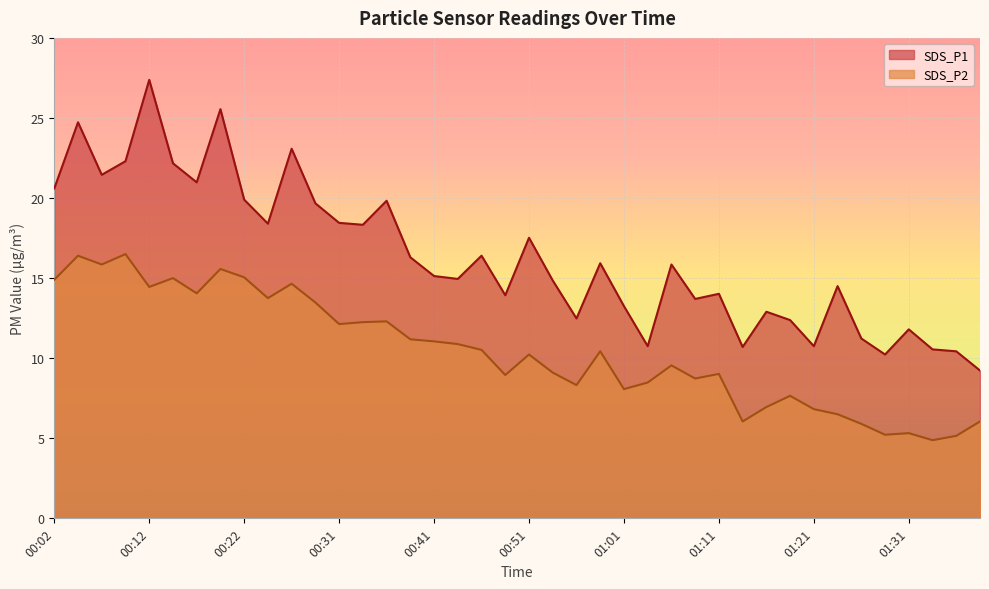

Reading left to right, list all the values displayed in this chart.

SDS_P1: 00:02=20.6	00:04=24.7	00:07=21.4	00:09=22.3	00:12=27.4	00:14=22.2	00:17=21.0	00:19=25.6	00:22=19.9	00:24=18.4	00:26=23.1	00:29=19.7	00:31=18.4	00:34=18.3	00:36=19.8	00:39=16.3	00:41=15.1	00:44=14.9	00:46=16.4	00:49=13.9	00:51=17.5	00:53=14.8	00:56=12.5	00:58=15.9	01:01=13.2	01:03=10.8	01:06=15.8	01:08=13.7	01:11=14.0	01:13=10.7	01:16=12.9	01:18=12.4	01:21=10.8	01:23=14.5	01:26=11.2	01:28=10.2	01:31=11.8	01:33=10.6	01:36=10.4	01:38=9.2
SDS_P2: 00:02=14.9	00:04=16.4	00:07=15.8	00:09=16.5	00:12=14.4	00:14=15.0	00:17=14.1	00:19=15.6	00:22=15.1	00:24=13.8	00:26=14.7	00:29=13.5	00:31=12.1	00:34=12.2	00:36=12.3	00:39=11.2	00:41=11.1	00:44=10.9	00:46=10.5	00:49=8.9	00:51=10.2	00:53=9.1	00:56=8.3	00:58=10.4	01:01=8.1	01:03=8.5	01:06=9.6	01:08=8.7	01:11=9.0	01:13=6.0	01:16=7.0	01:18=7.7	01:21=6.8	01:23=6.5	01:26=5.9	01:28=5.2	01:31=5.3	01:33=4.9	01:36=5.2	01:38=6.0